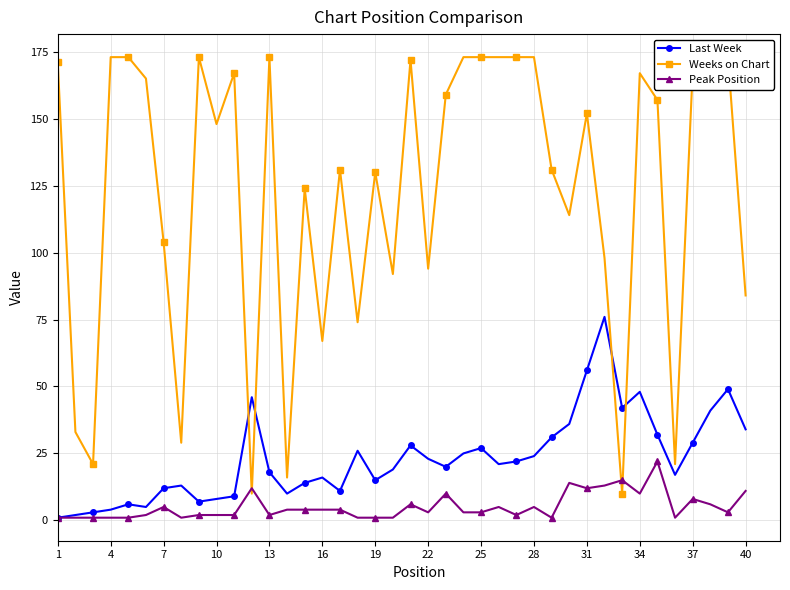

True or false: Last Week has more than 0 points higher than both neighbors.

True